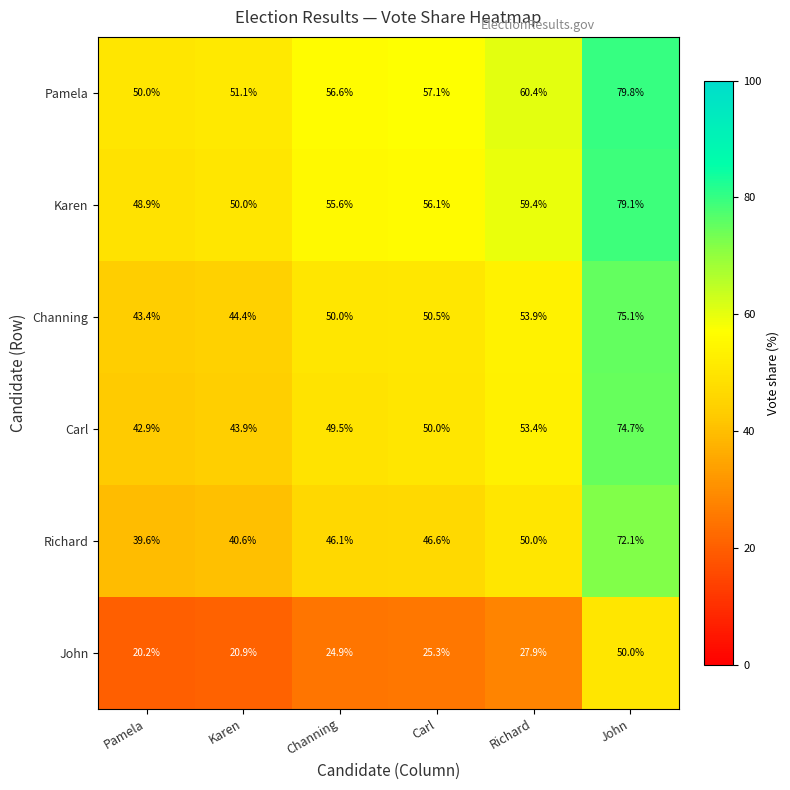

List the labels in order of Karen value, largest first.

John, Richard, Carl, Channing, Karen, Pamela